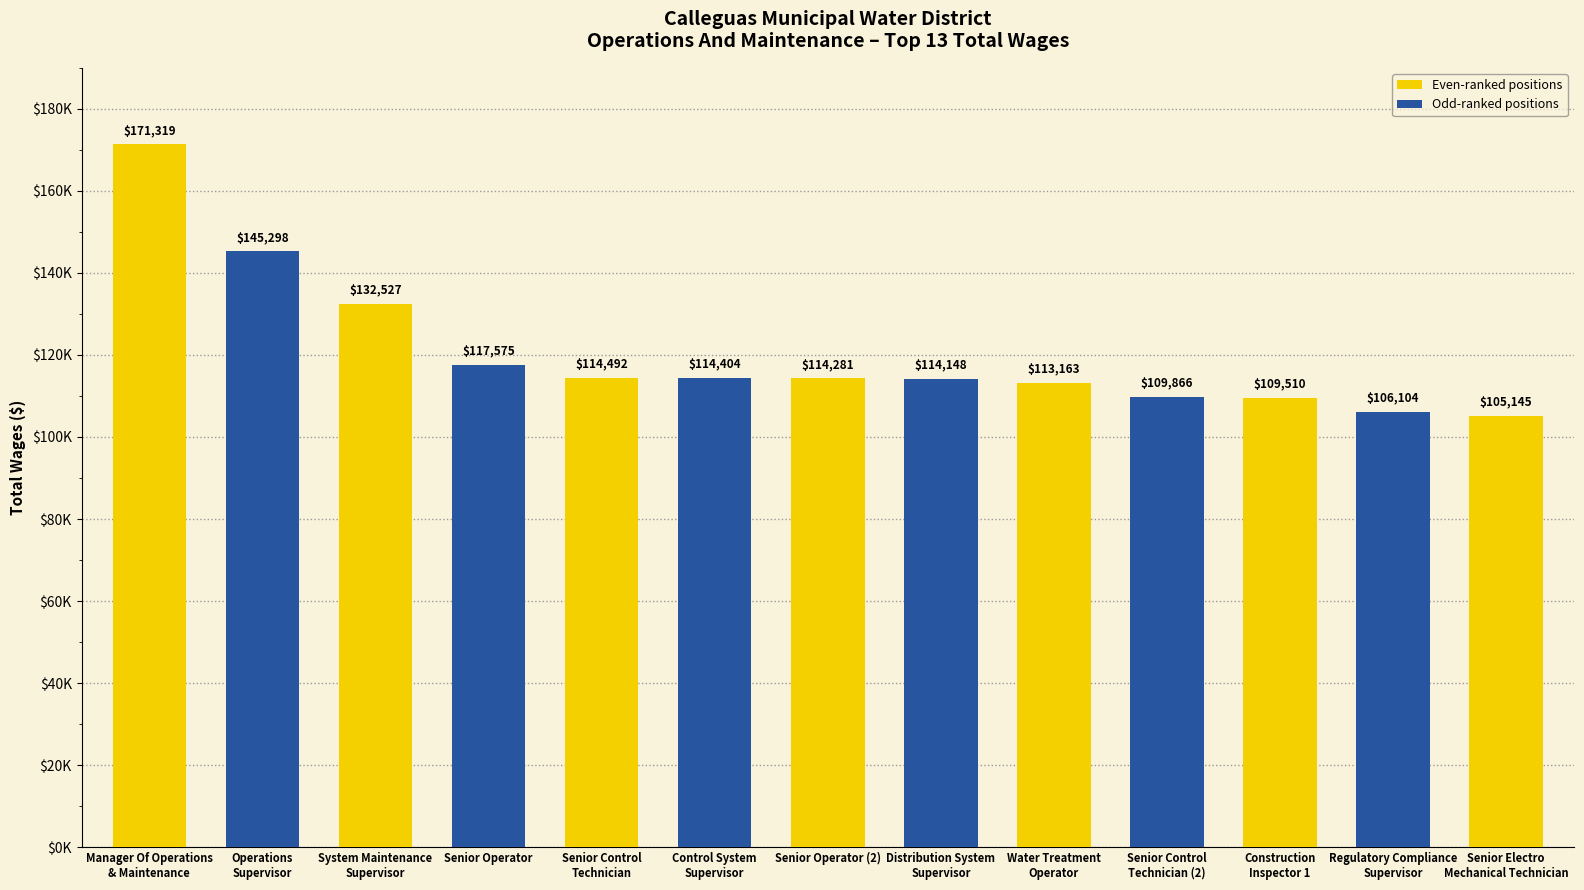

List the labels in order of value, smallest first.

Senior Electro
Mechanical Technician, Regulatory Compliance
Supervisor, Construction
Inspector 1, Senior Control
Technician (2), Water Treatment
Operator, Distribution System
Supervisor, Senior Operator (2), Control System
Supervisor, Senior Control
Technician, Senior Operator, System Maintenance
Supervisor, Operations
Supervisor, Manager Of Operations
& Maintenance